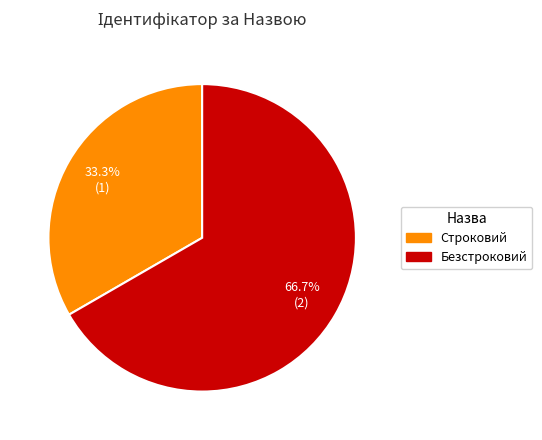

What is the total percentage of Безстроковий and Строковий?

100.0%